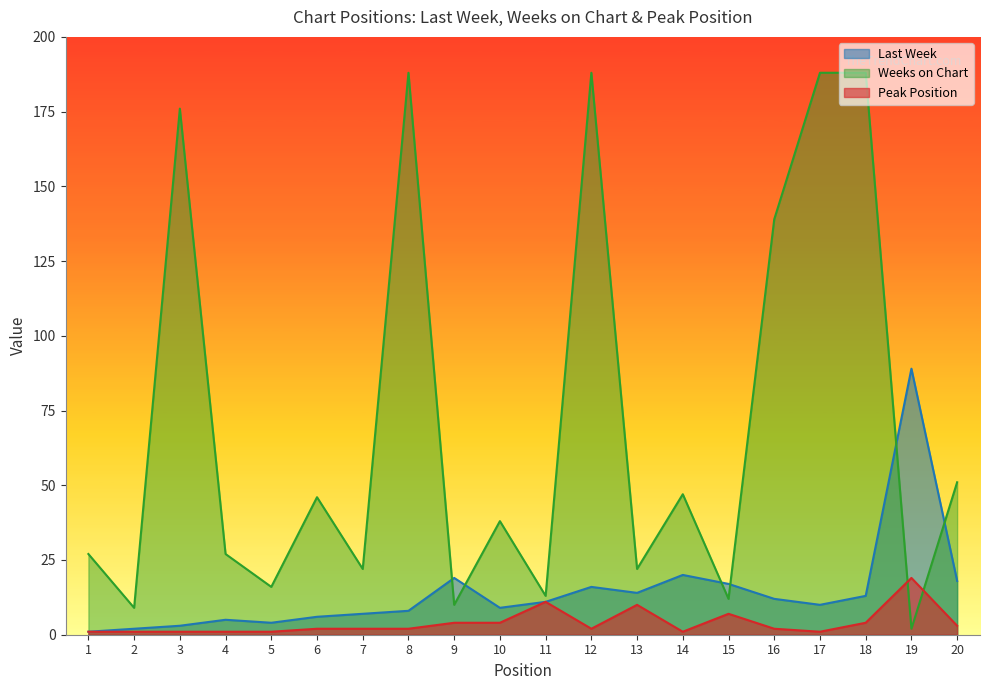

How many data points in Peak Position are less than 2?

7